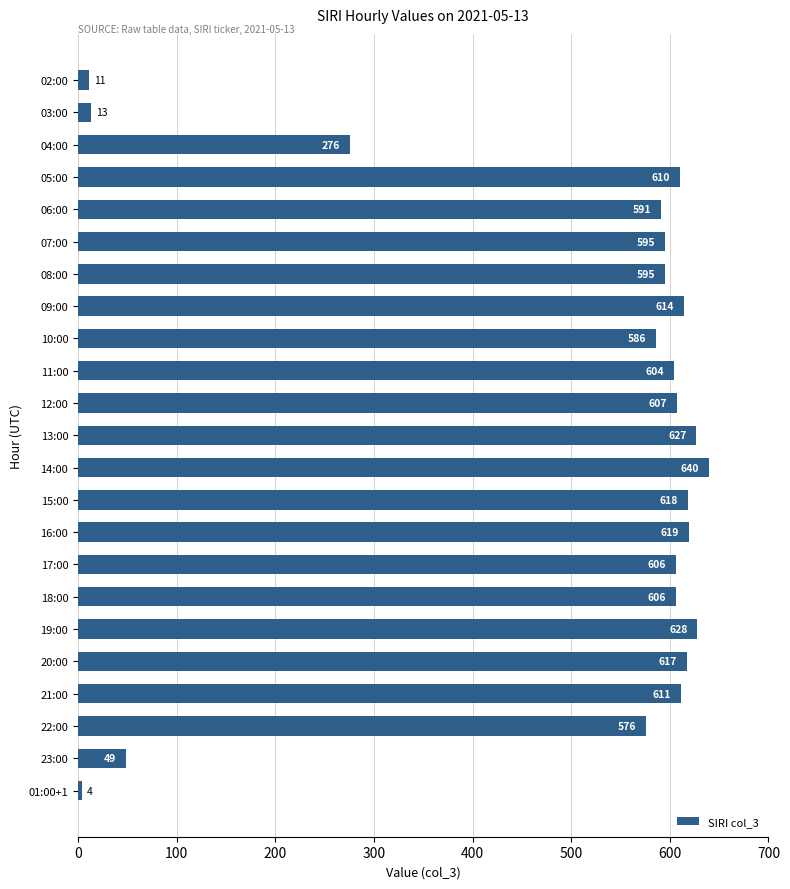

How many bars are there in total?

23